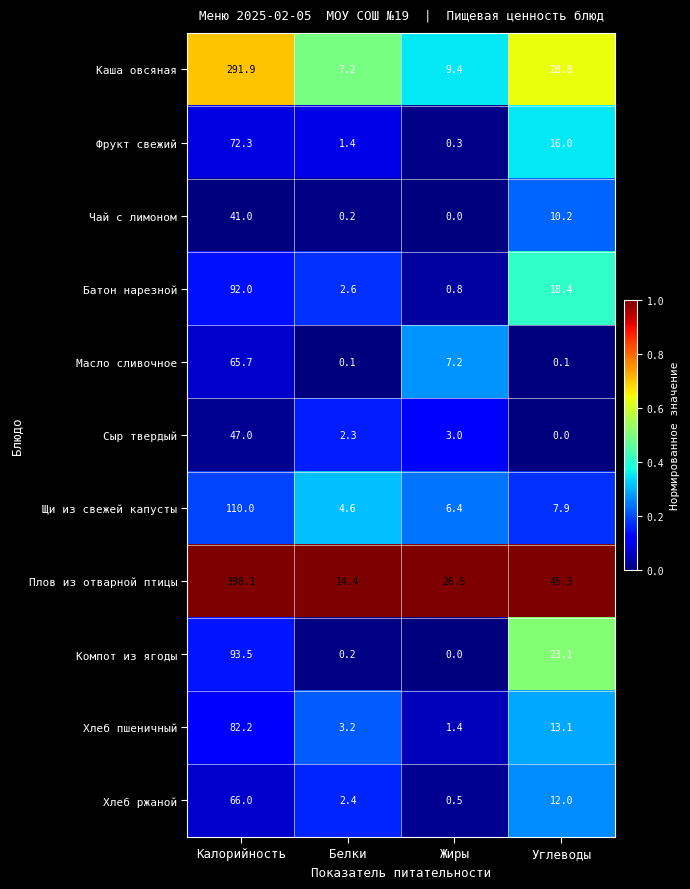

Which series has the largest total across all categories?

Плов из отварной птицы